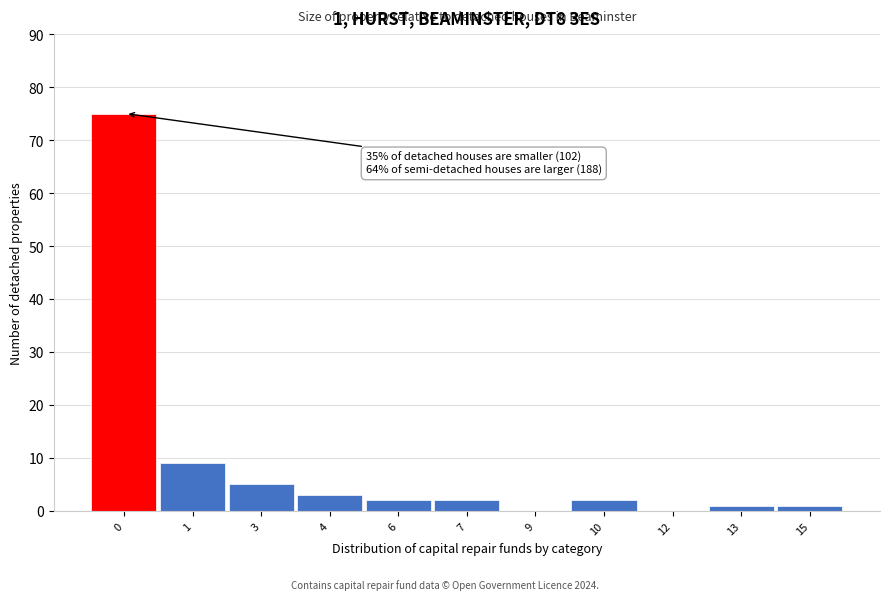

Reading left to right, list all the values displayed in this chart.

0=75	1=9	3=5	4=3	6=2	7=2	9=0	10=2	12=0	13=1	15=1